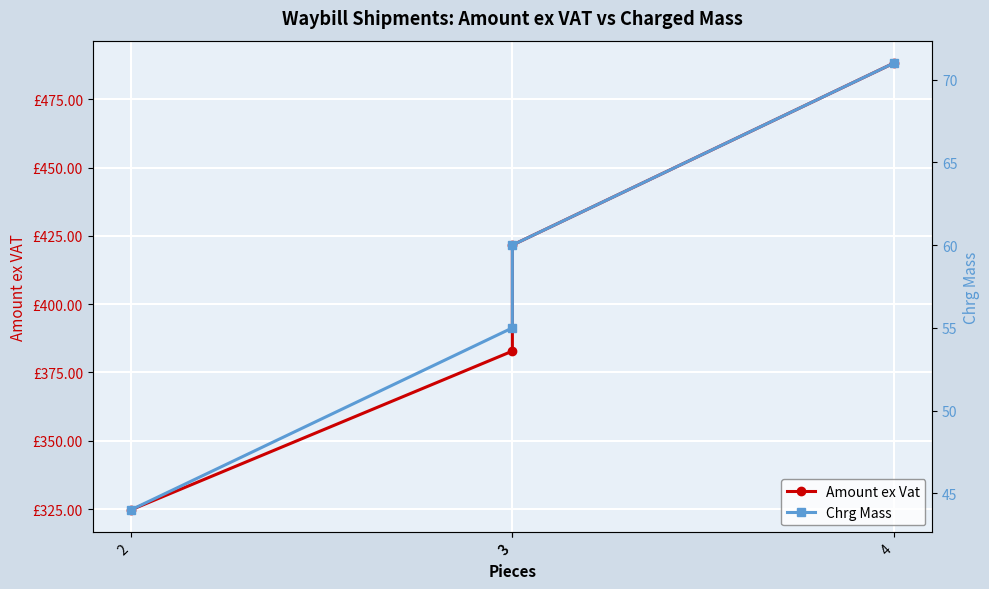

What are all the series names shown in the legend?

Amount ex Vat, Chrg Mass